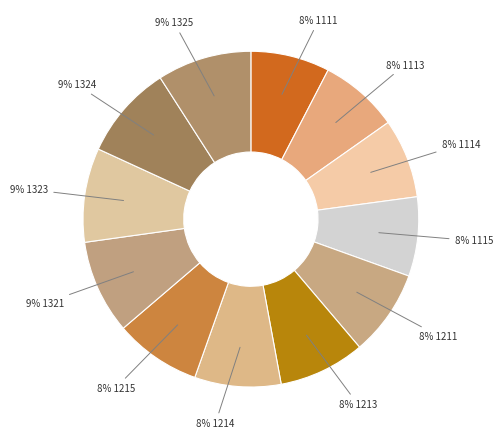

How many segments does this pie chart have?

12